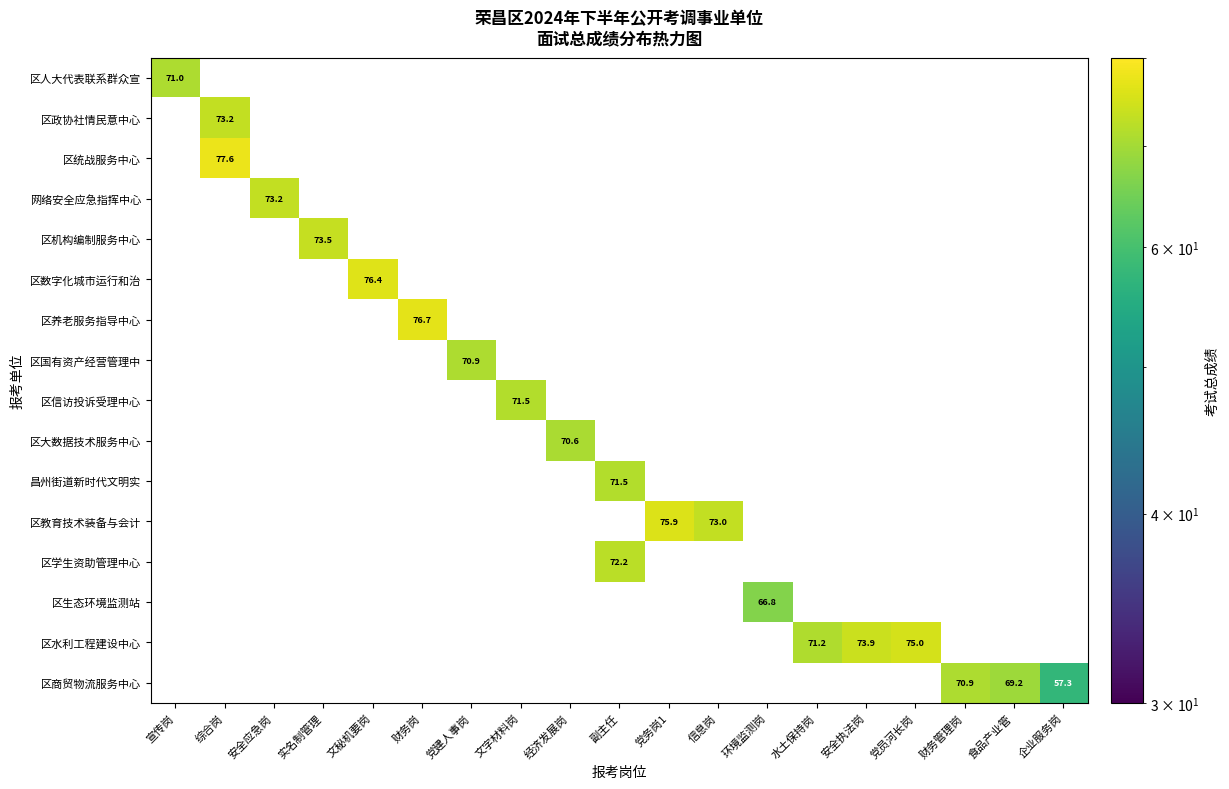

At how many categories does at least one series exceed 50?

19